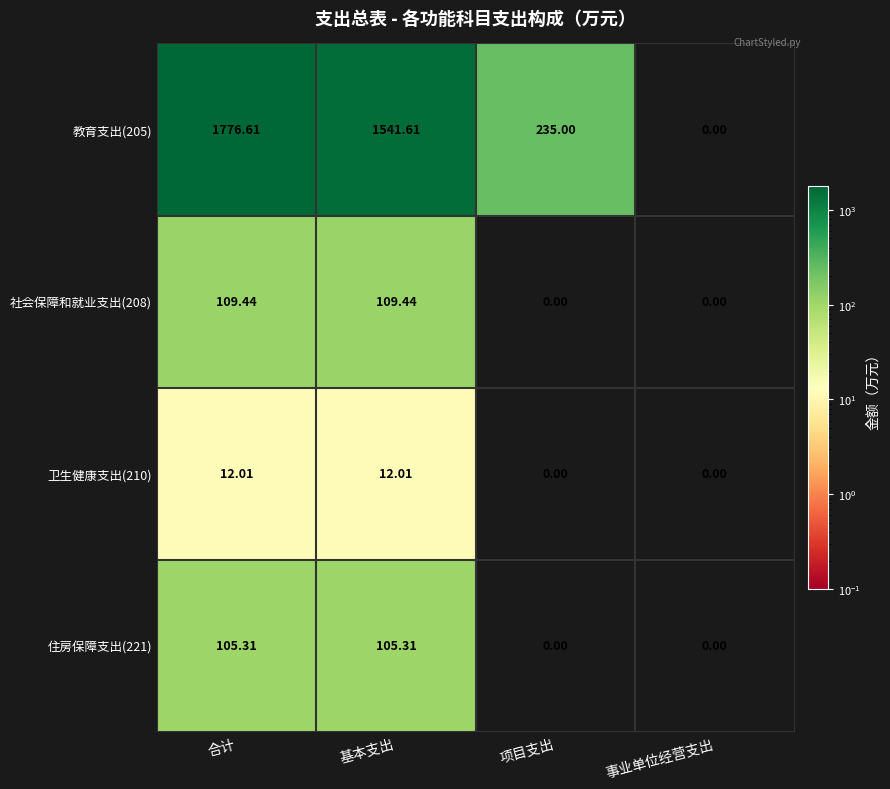

What is the difference between the highest and lowest values at 基本支出?

1529.6